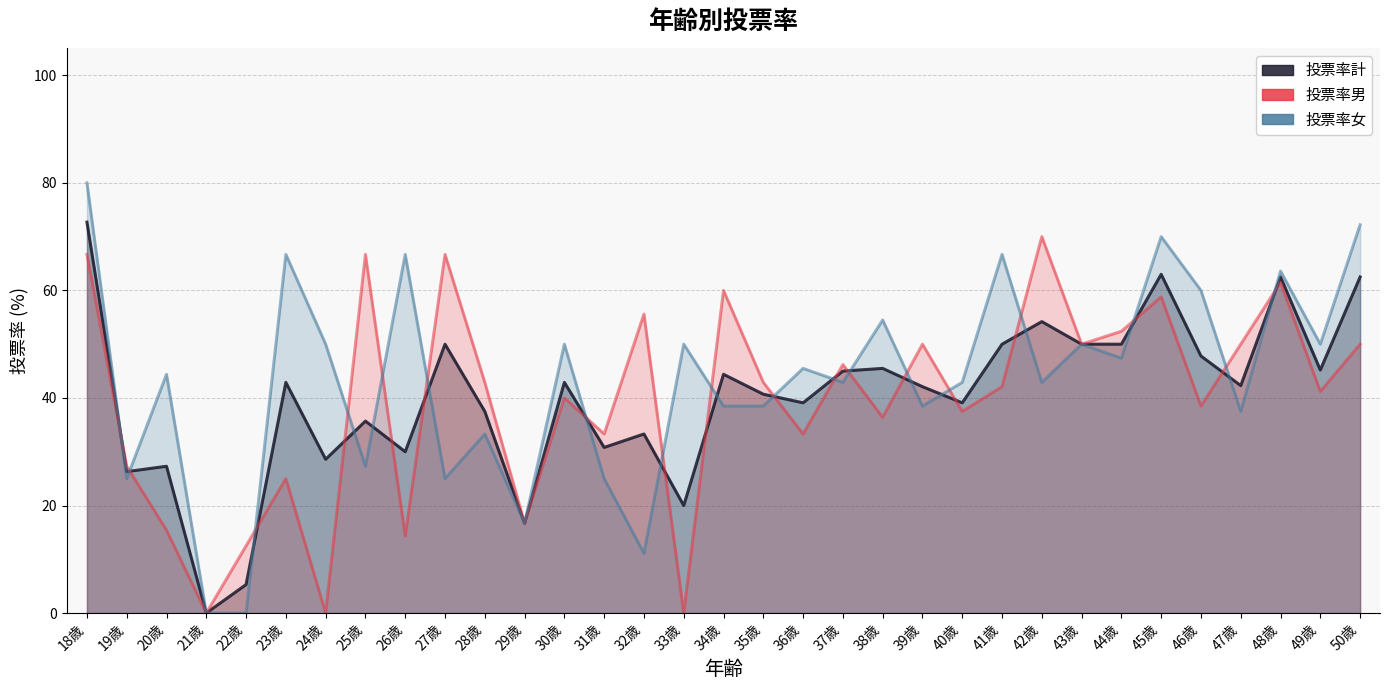

What is the difference between the 投票率男 values at 37歳 and 28歳?

3.3